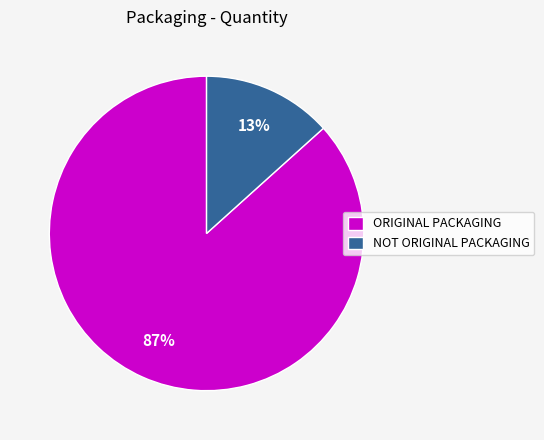

To the nearest percent, what is the combined percentage of ORIGINAL PACKAGING and NOT ORIGINAL PACKAGING?

100%